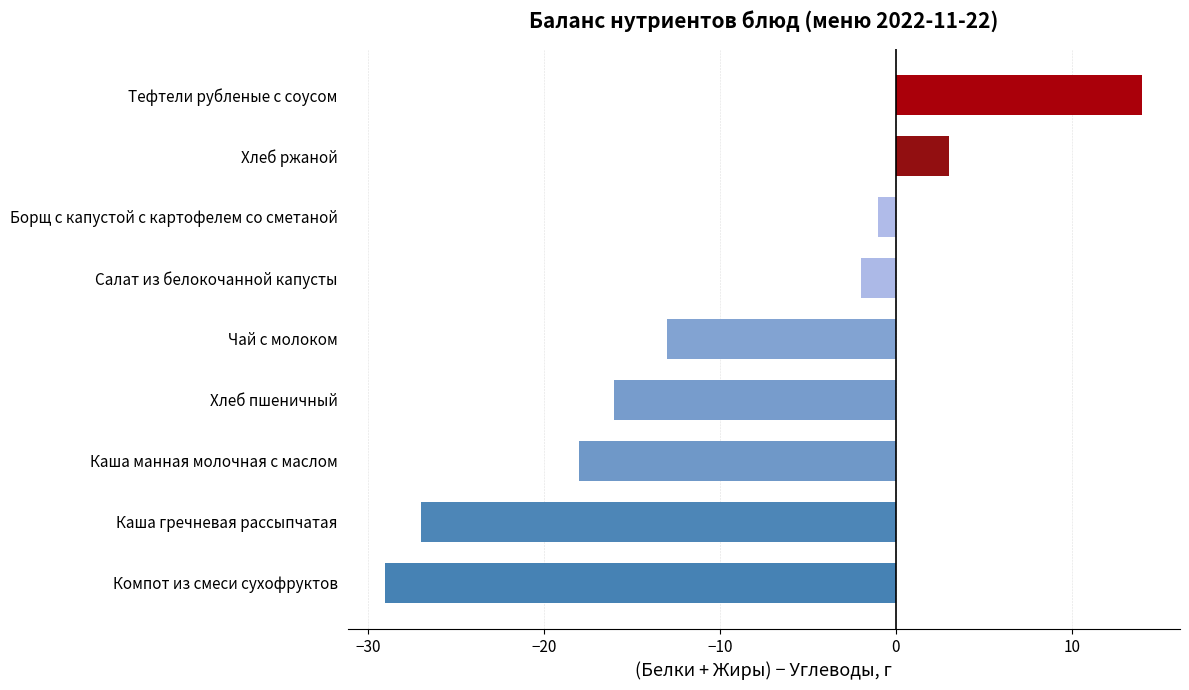

List the labels in order of value, largest first.

Тефтели рубленые с соусом, Хлеб ржаной, Борщ с капустой с картофелем со сметаной, Салат из белокочанной капусты, Чай с молоком, Хлеб пшеничный, Каша манная молочная с маслом, Каша гречневая рассыпчатая, Компот из смеси сухофруктов